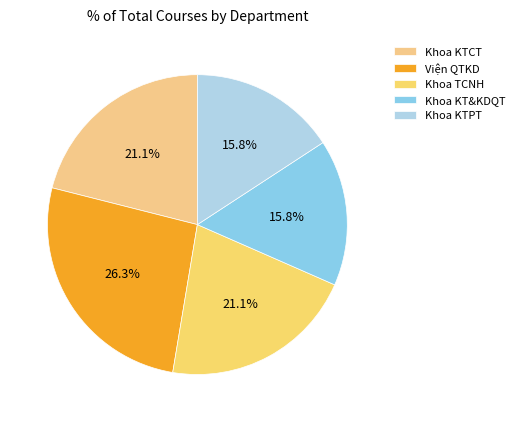

To the nearest percent, what portion does Khoa TCNH represent?

21%